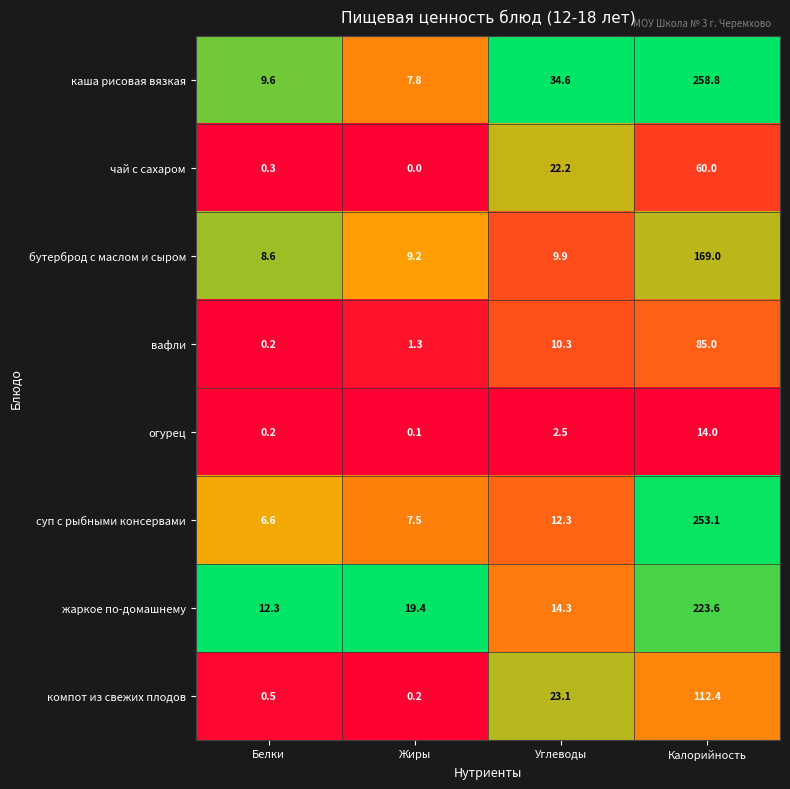

At which category is the sum across all series the highest?

Калорийность